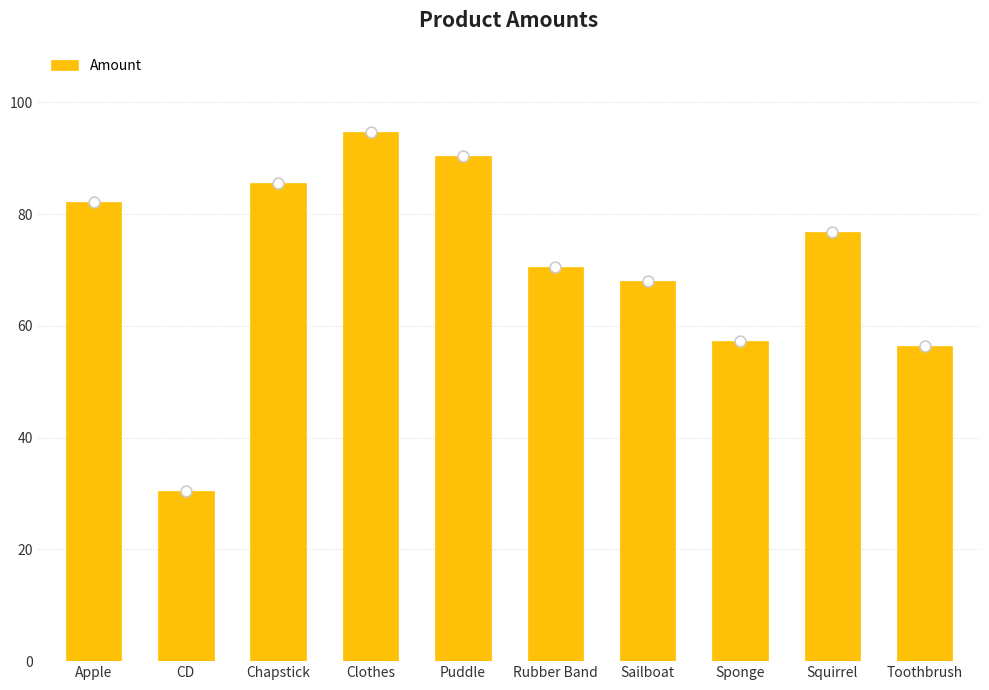

What is the ratio of the value at Rubber Band to the value at Sponge?

1.2